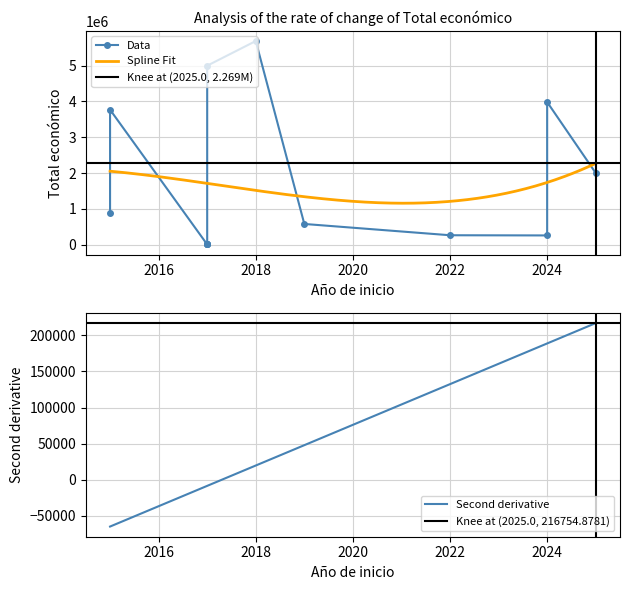

What is the difference between the values at 2022 and 2024?

5017